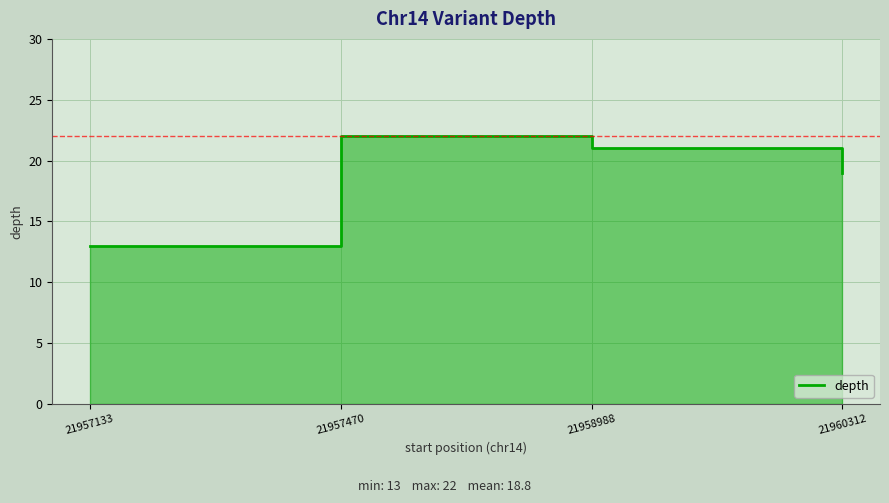

Read the value at 21957133.

13